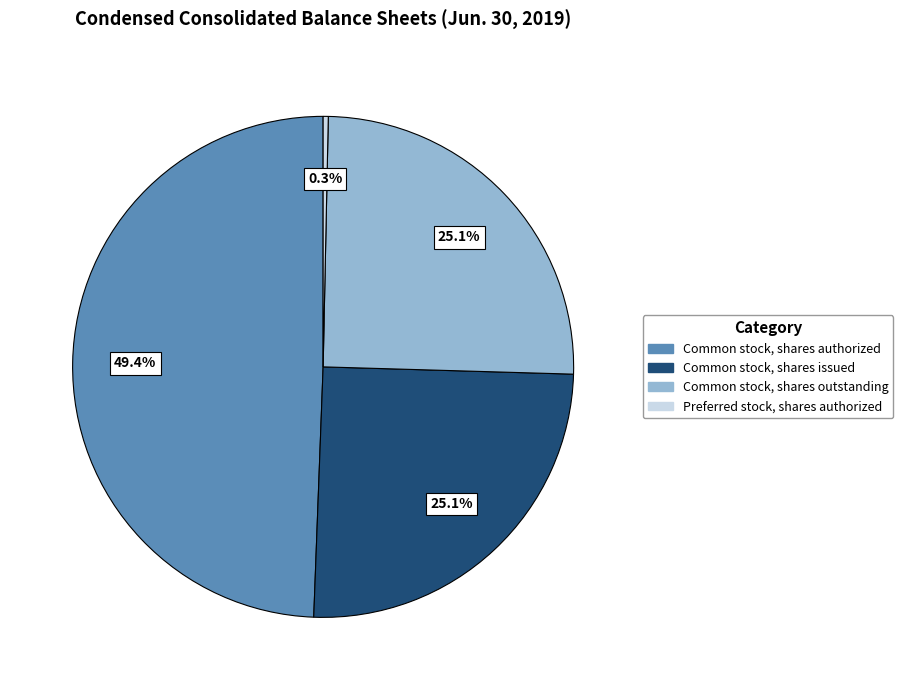

How many segments does this pie chart have?

4